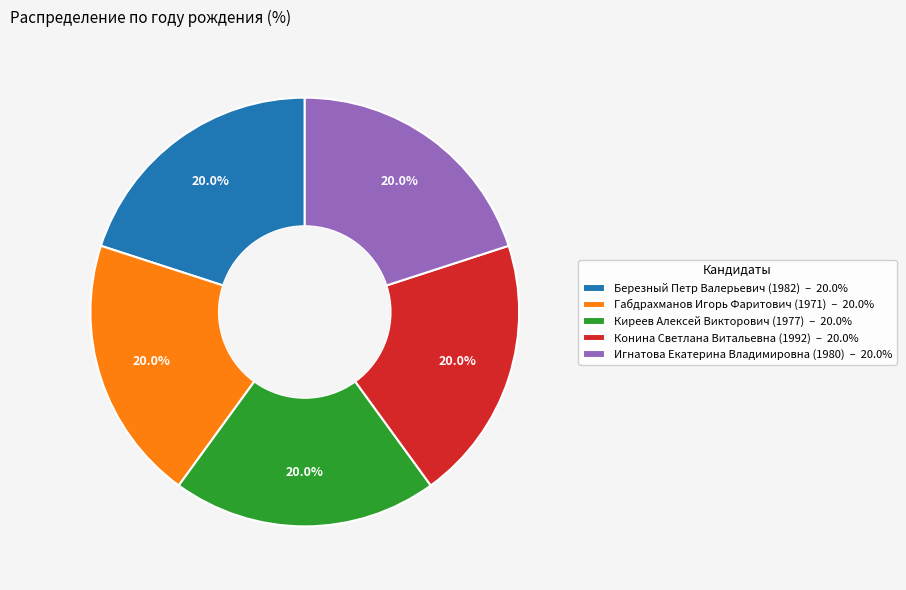

Is it true that Игнатова Екатерина Владимировна is 20% of the pie?

True